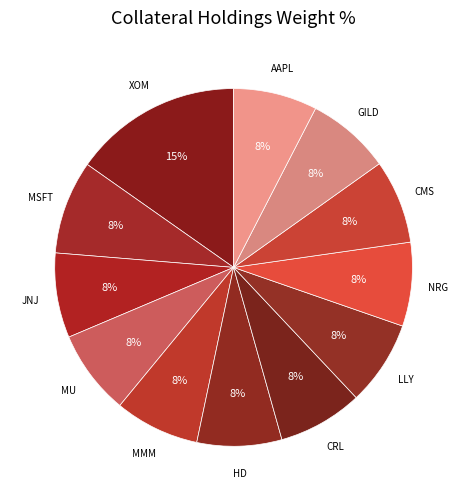

Which slice is the largest?

XOM